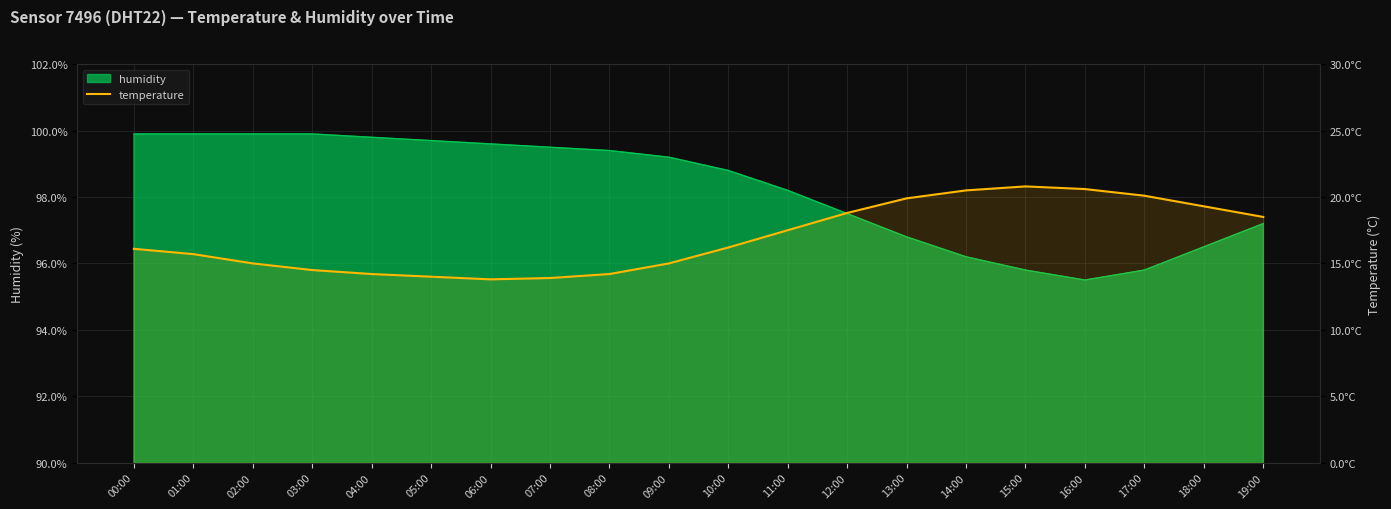

What is the label of the 3rd point from the right?

17:00